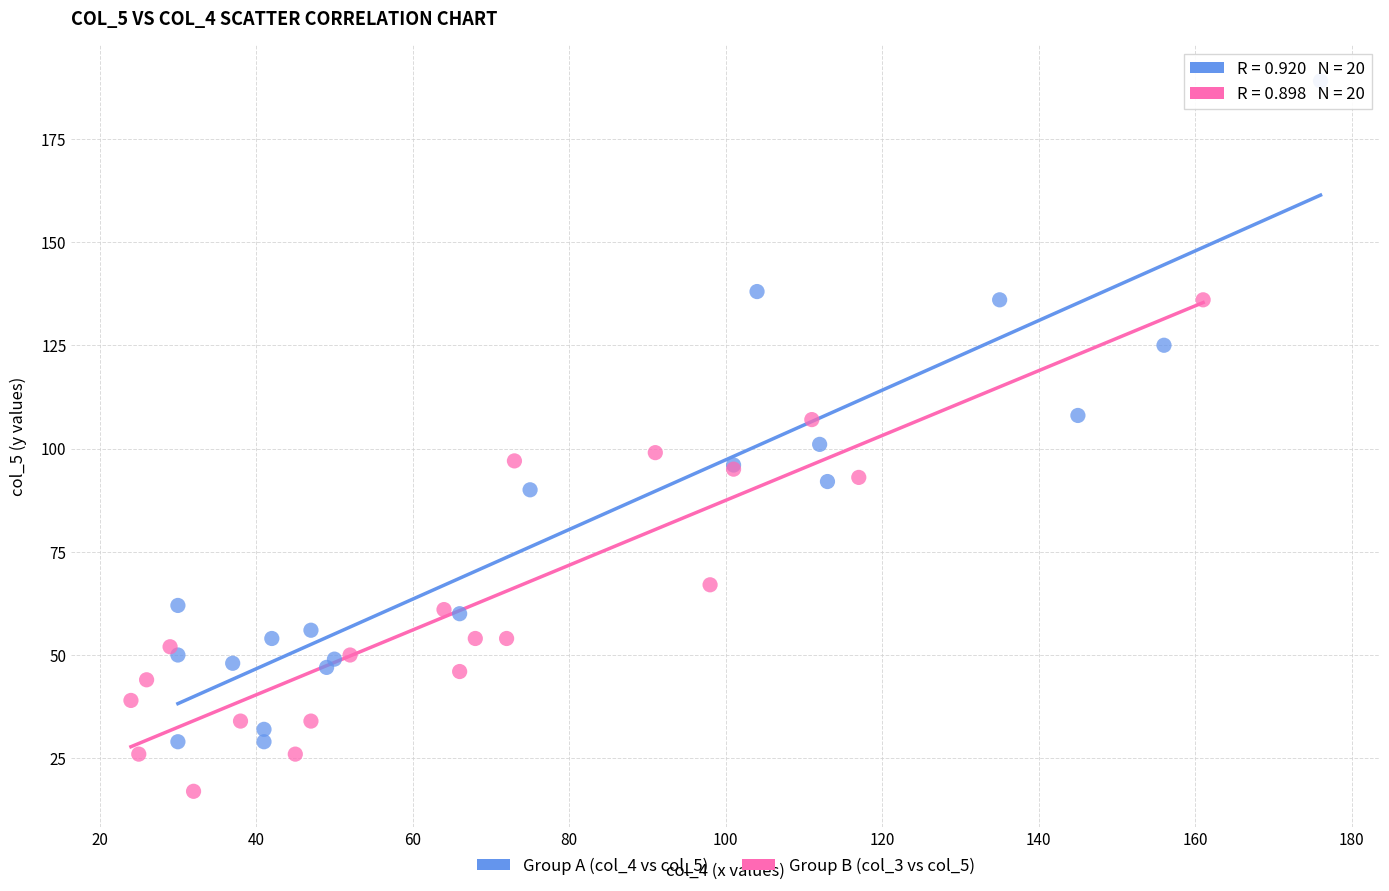

Which series reaches the maximum Y coordinate?

Group A (col_4 vs col_5)